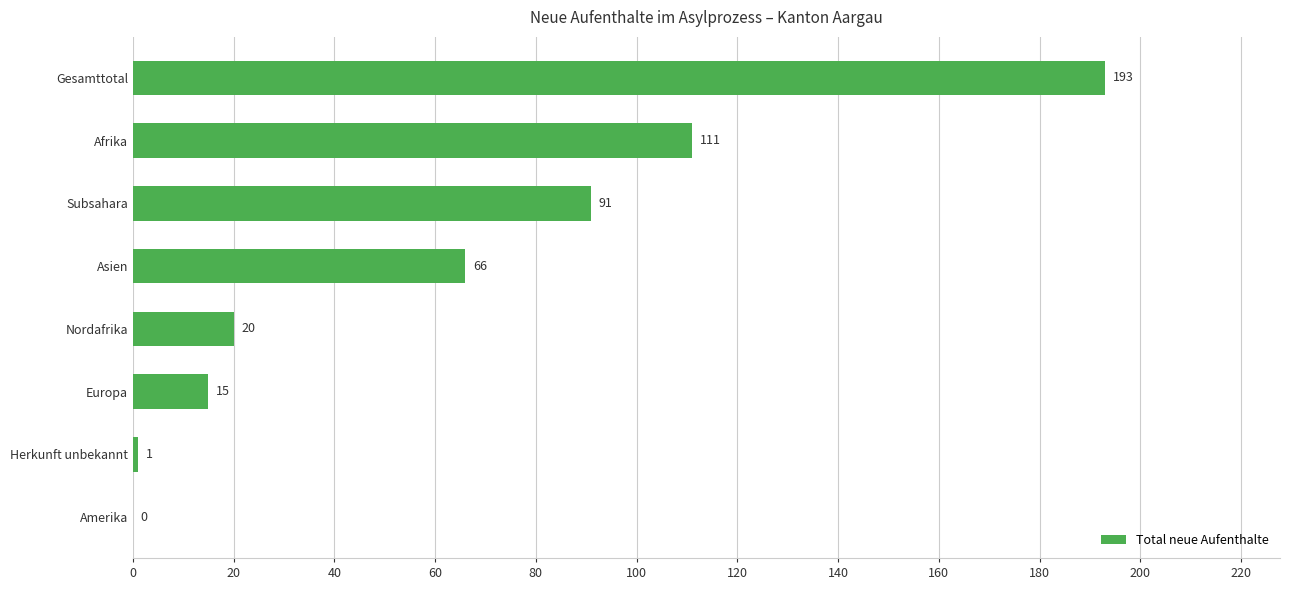

What is the maximum value shown in the chart?

193